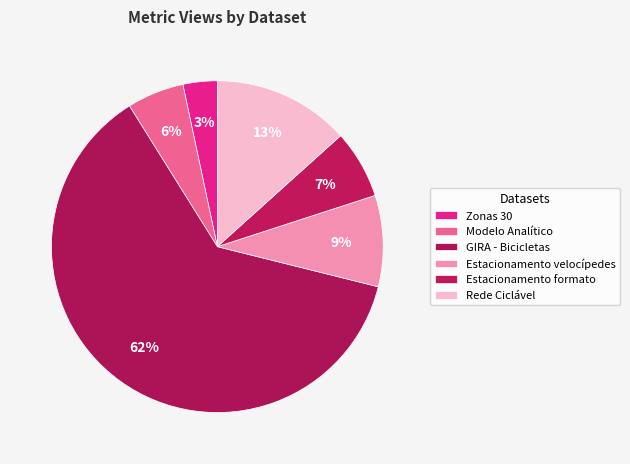

Combined, do GIRA - Bicicletas and Estacionamento formato account for over 50%?

Yes